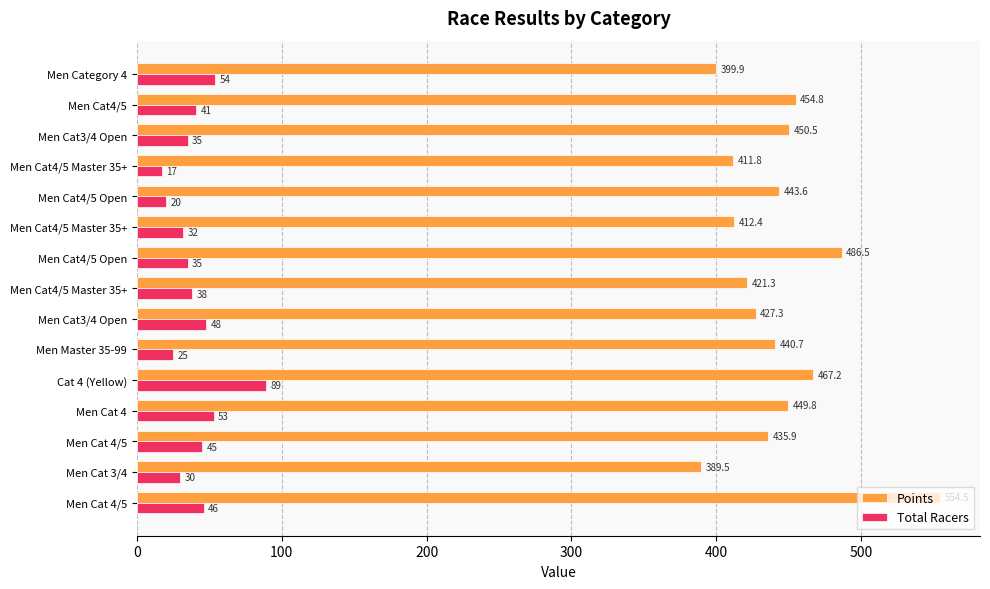

List the series in order of their overall mean, highest first.

Points, Total Racers